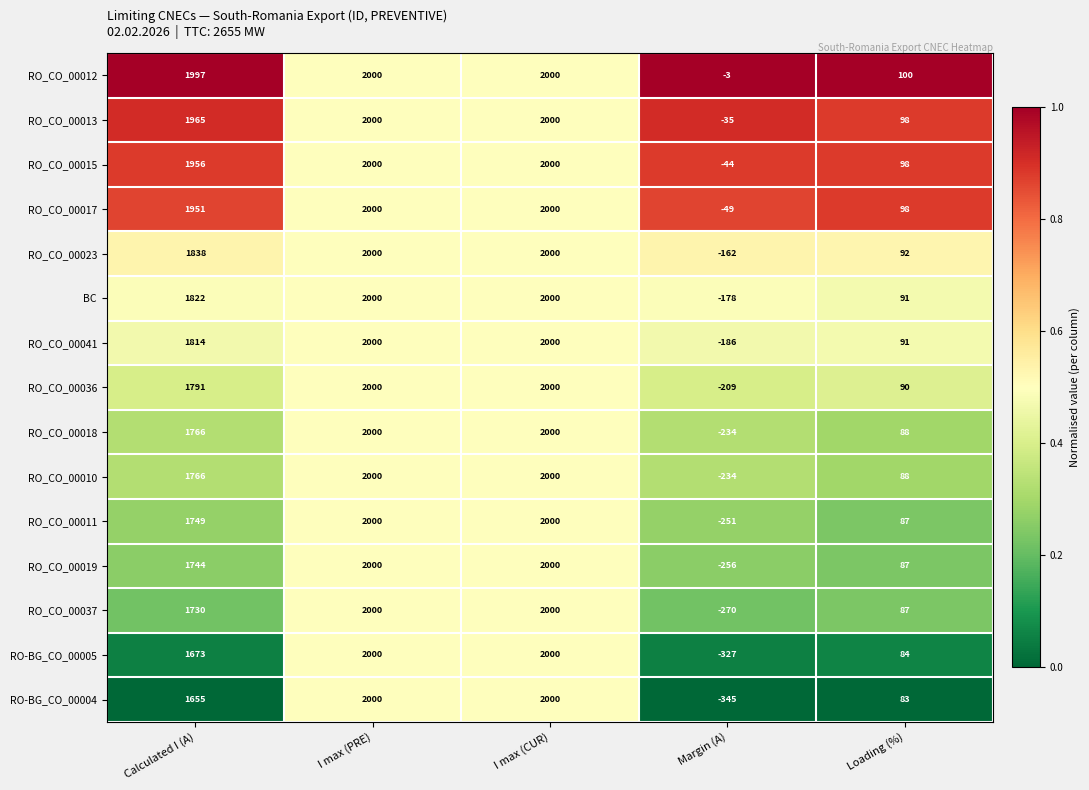

What is the spread (max minus min) of values at Margin (A)?

342